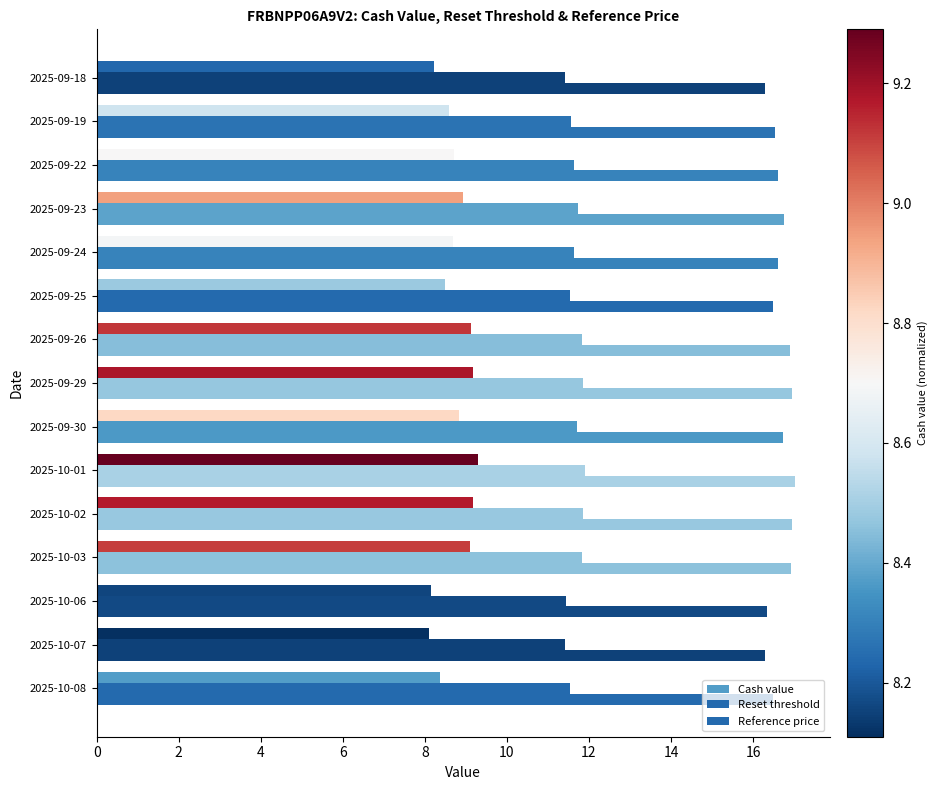

How many distinct data groups are displayed?

3